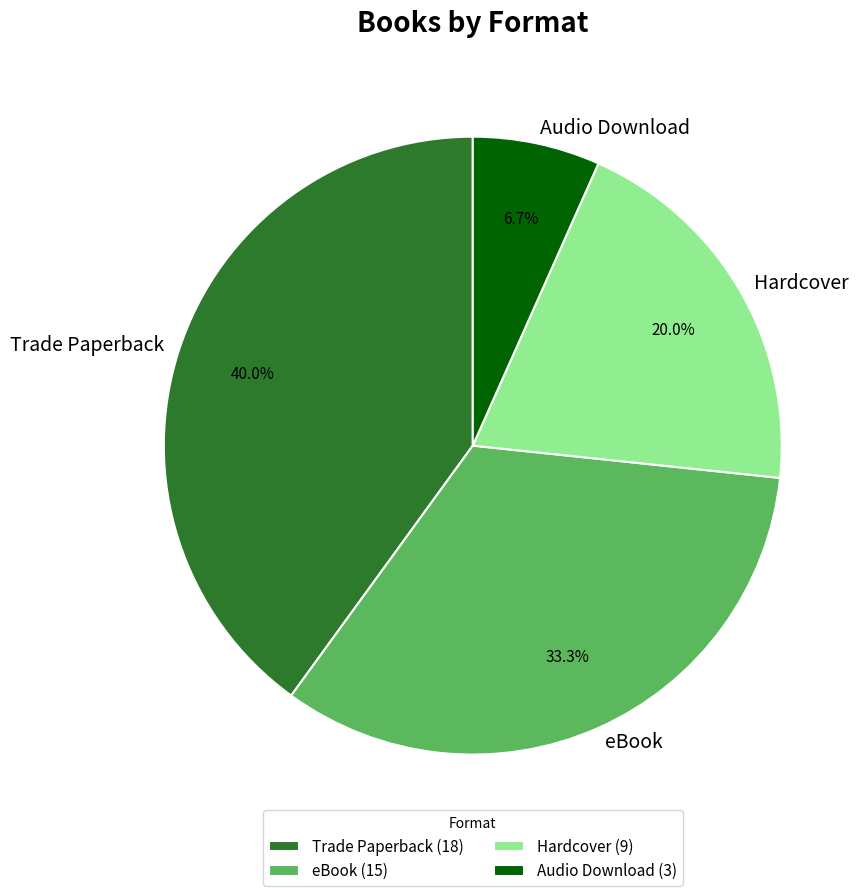

To the nearest percent, what is the combined percentage of Trade Paperback and Audio Download?

47%